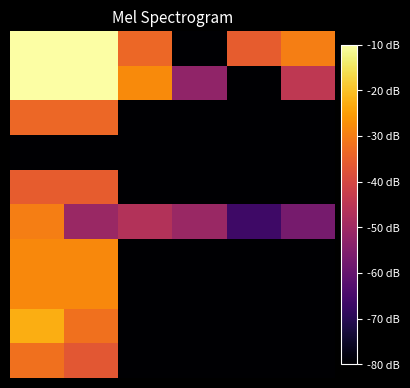

At which category does the chart reach its minimum across all series?

3